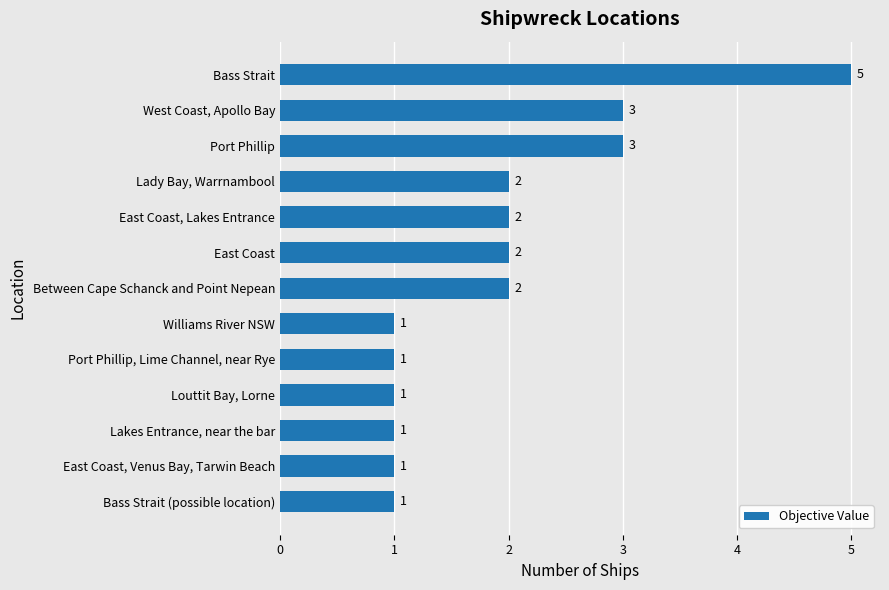

Reading top to bottom, transcribe all the data shown in this chart.

5	3	3	2	2	2	2	1	1	1	1	1	1